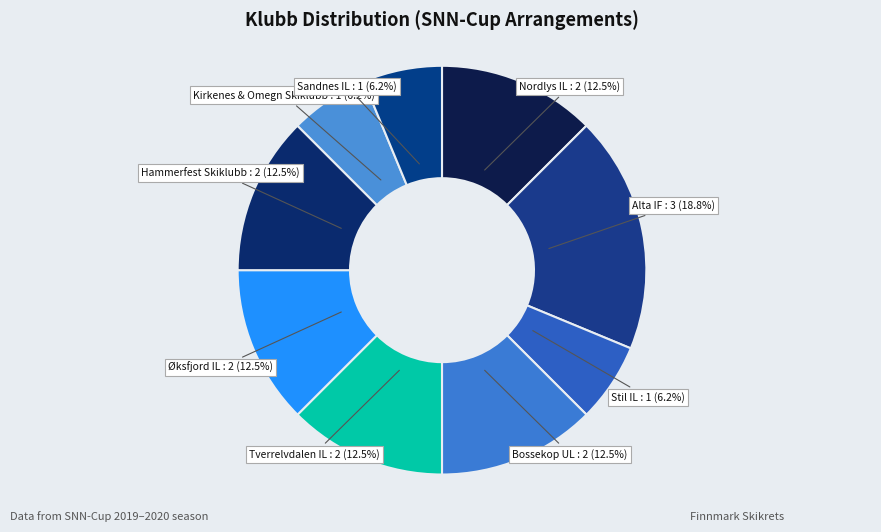

How many slices are in this pie chart?

9